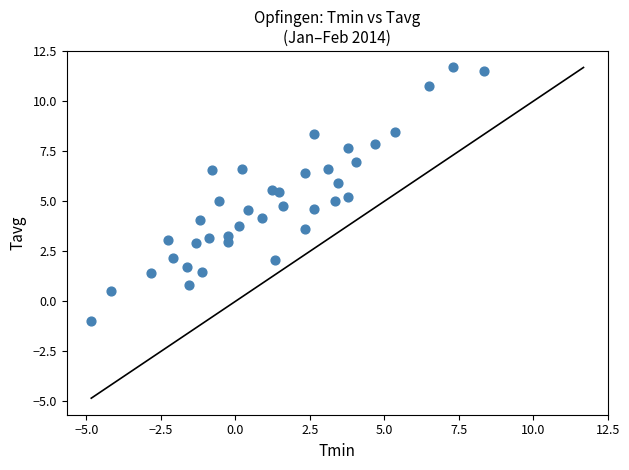

What is the range of Y values (max minus min)?

12.7